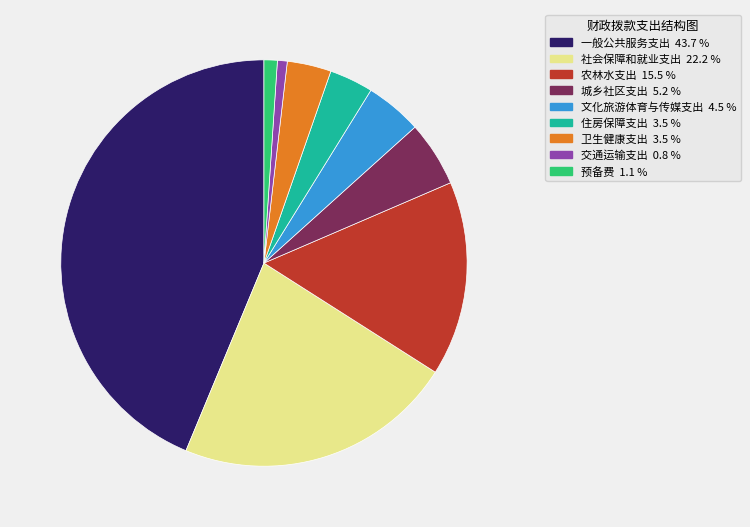

What is the largest slice in the pie chart?

一般公共服务支出